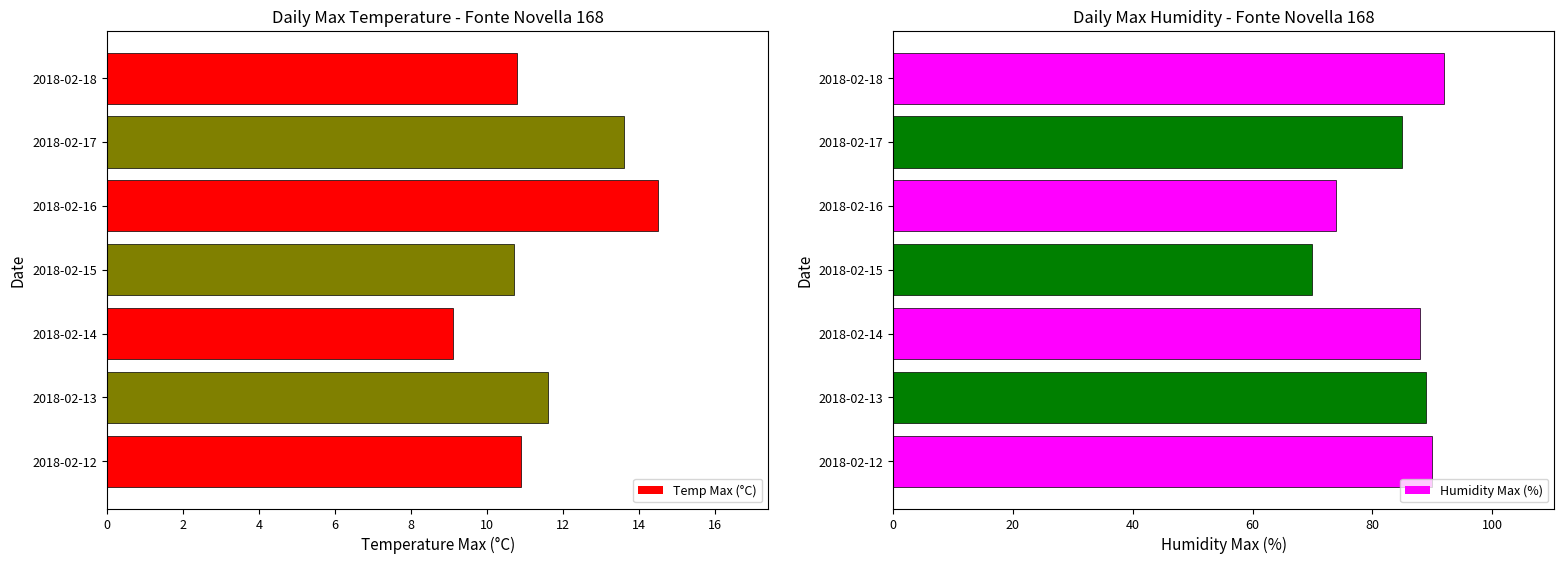

What is the value of the Temp Max (°C) bar at the 4th from the left?

10.7